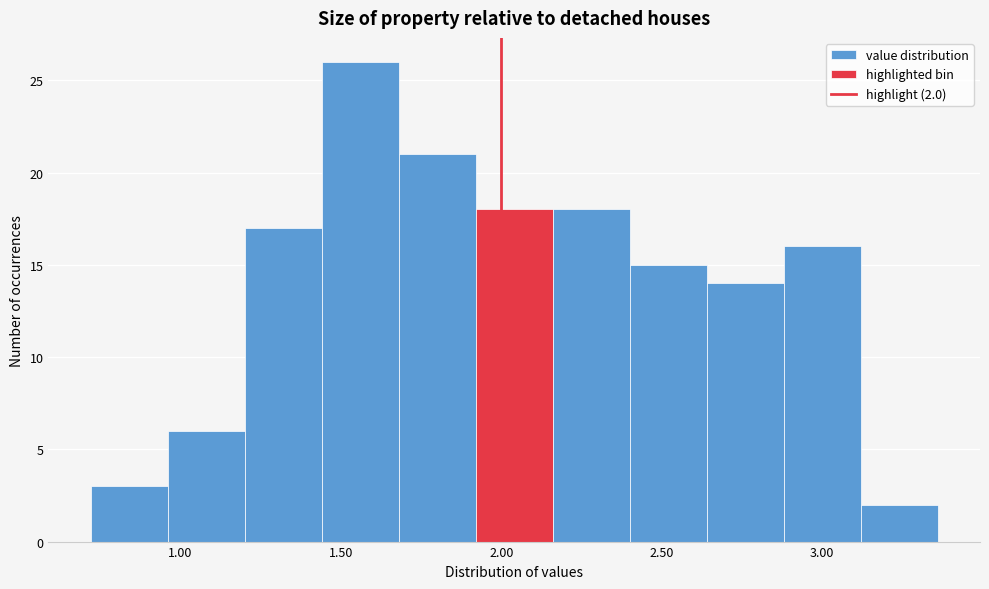

Which range on the x-axis has the tallest bar?

1.44 to 1.68